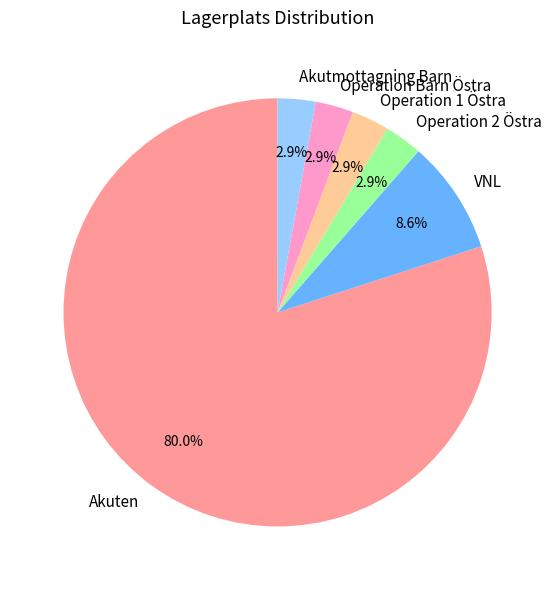

How many segments does this pie chart have?

6